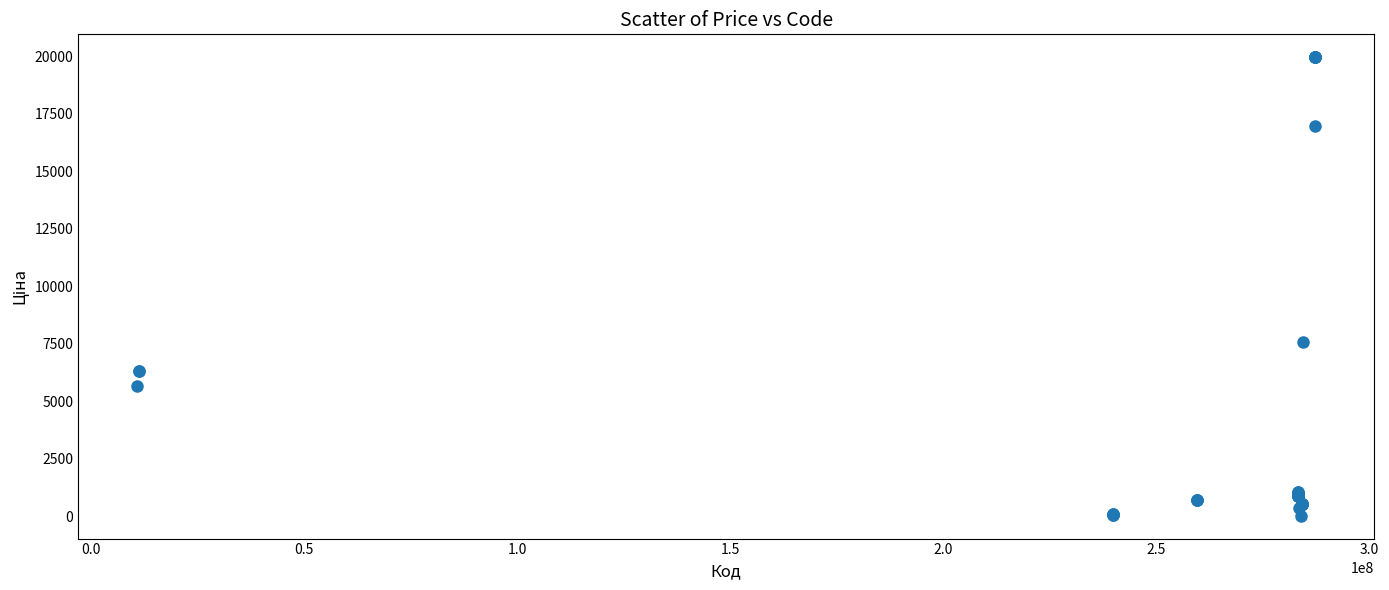

What Y value in the scatter plot is closest to 9998?

7596.5